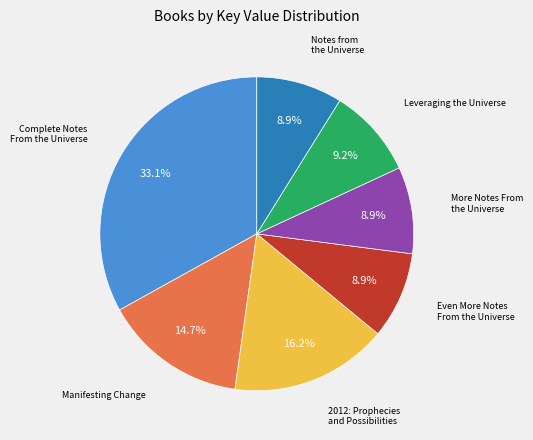

The Even More Notes From the Universe slice represents 20% of the pie. True or false?

False